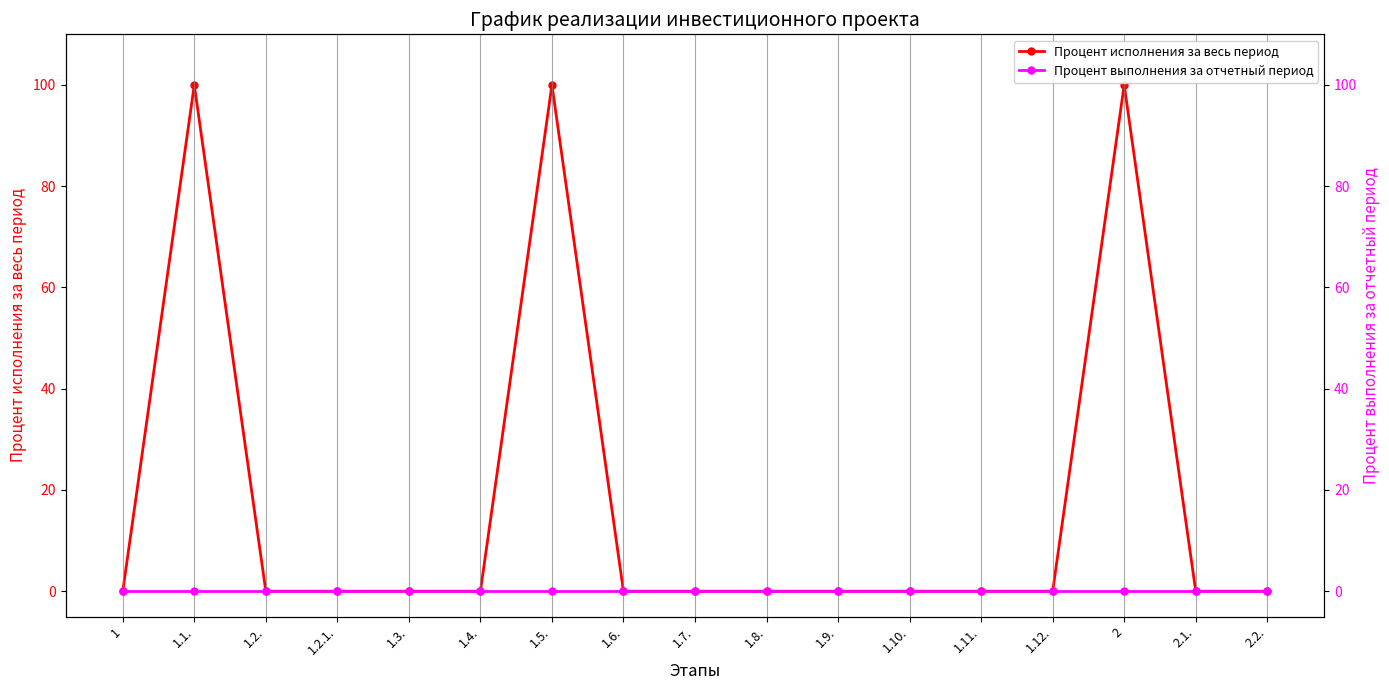

True or false: Процент выполнения за отчетный период and Процент исполнения за весь период cross at least once.

False